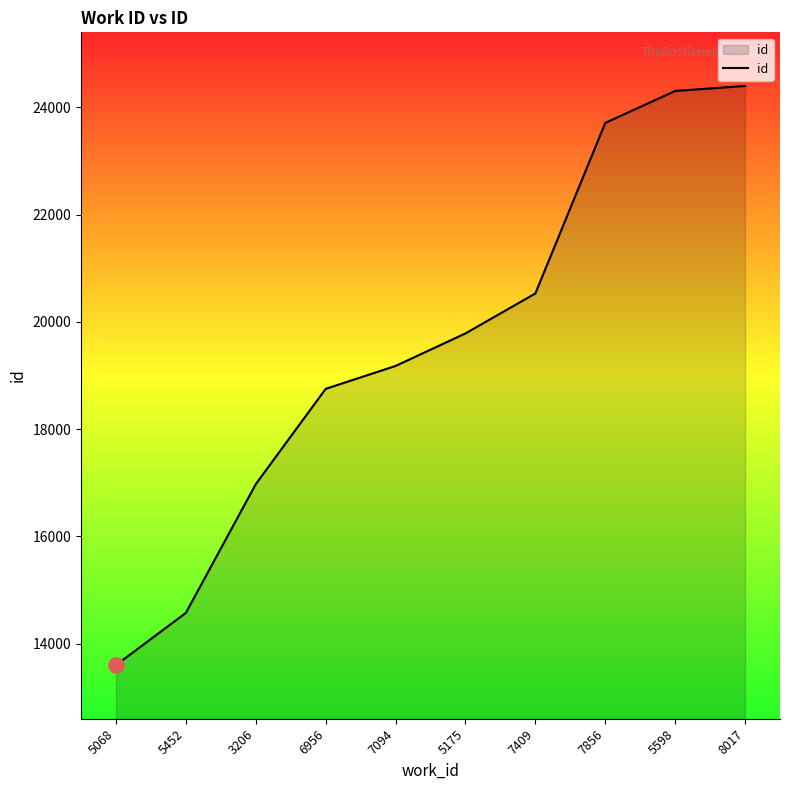

What is the change in value from 5452 to 7094?

+4604